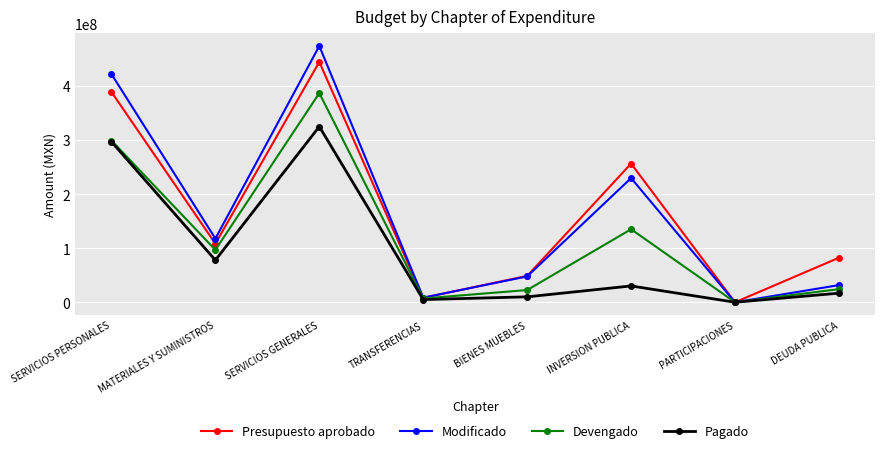

How many series are shown in this chart?

4